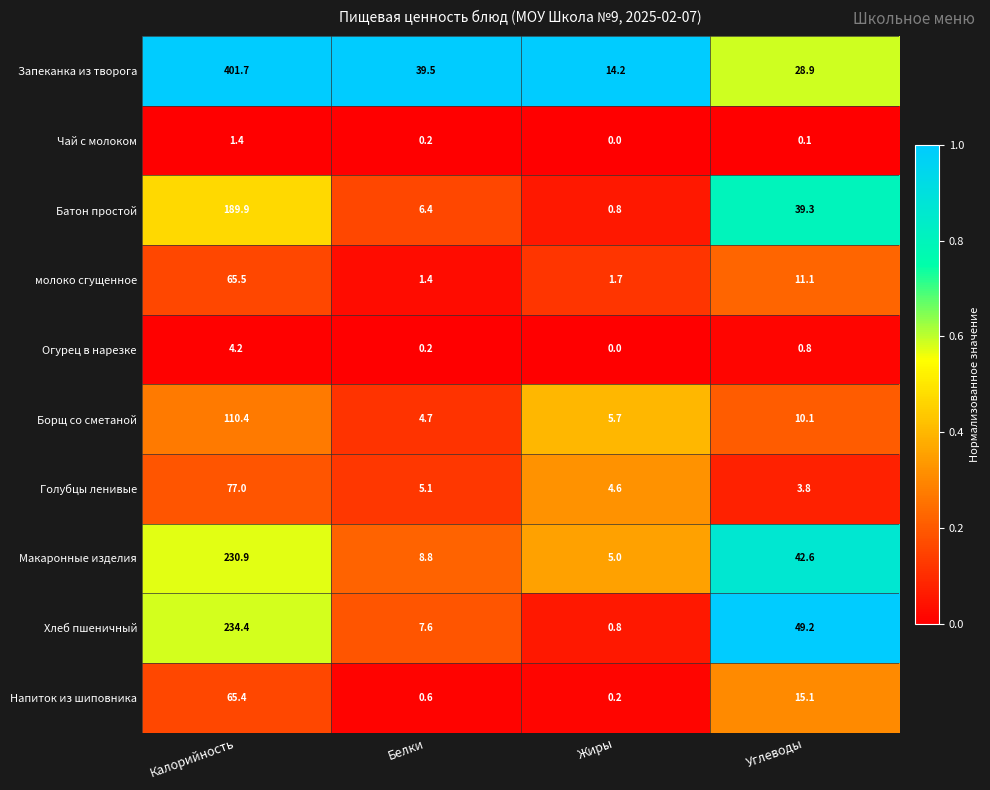

What is the difference between the second highest and minimum values in the Огурец в нарезке series?

0.8